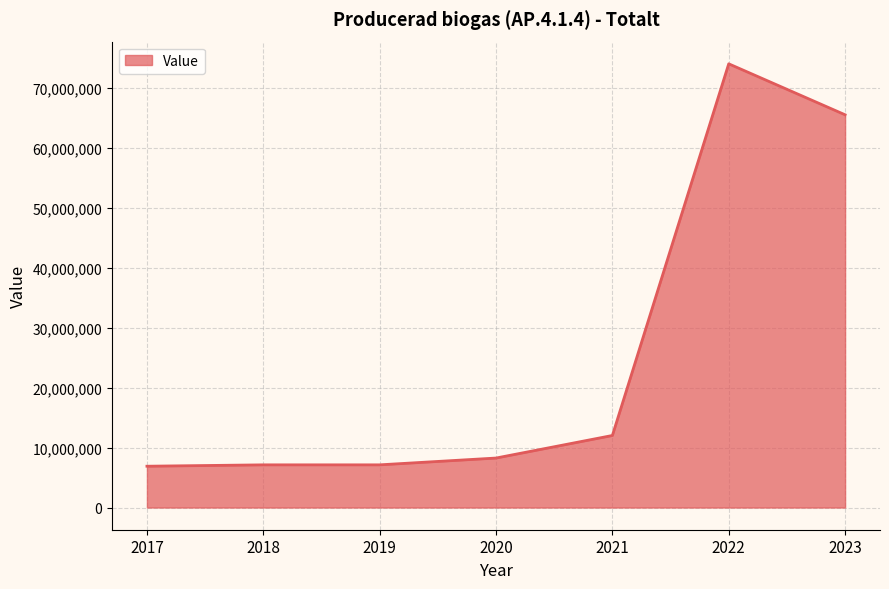

What is the difference between the maximum and second lowest values?

66880260